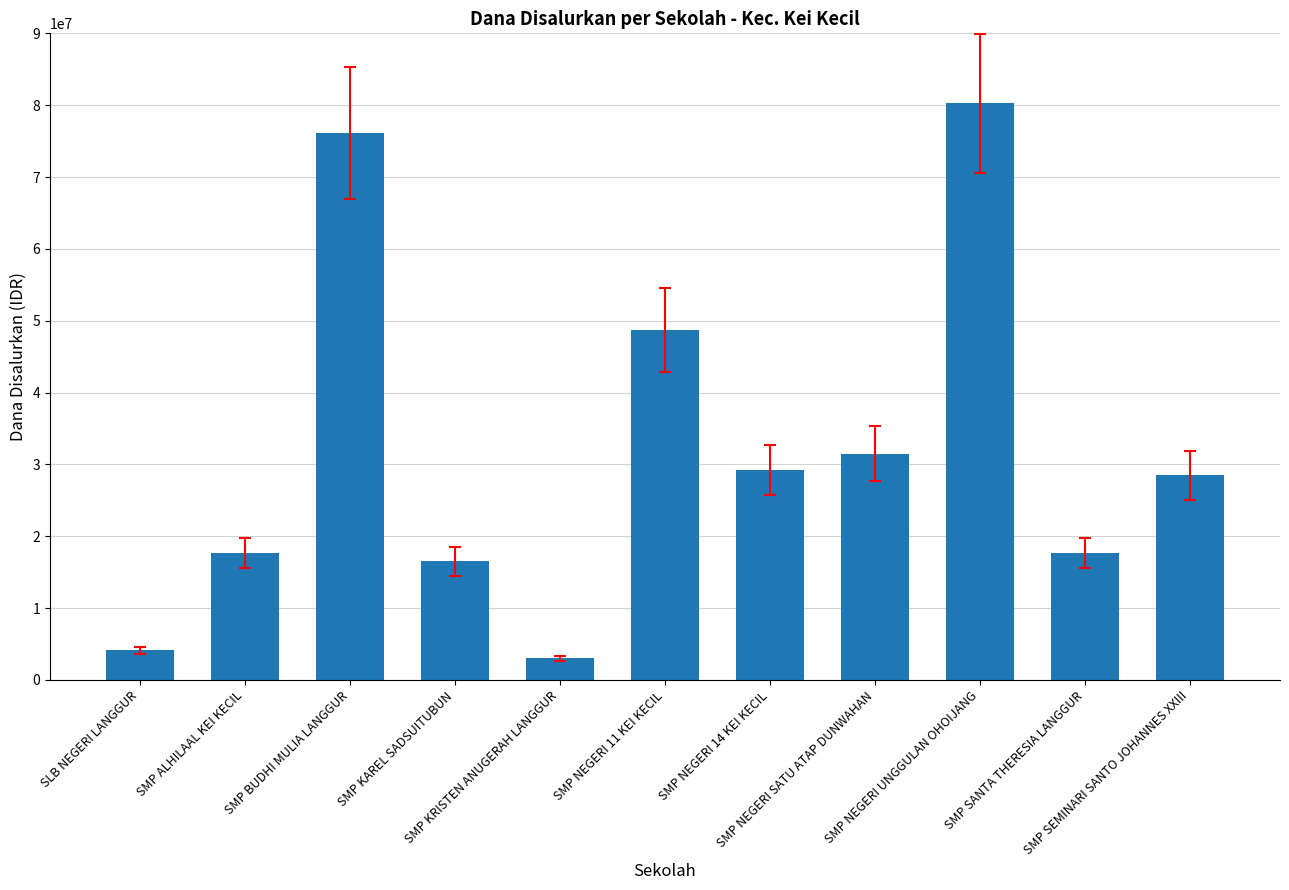

What is the minimum value shown in the chart?

3000000